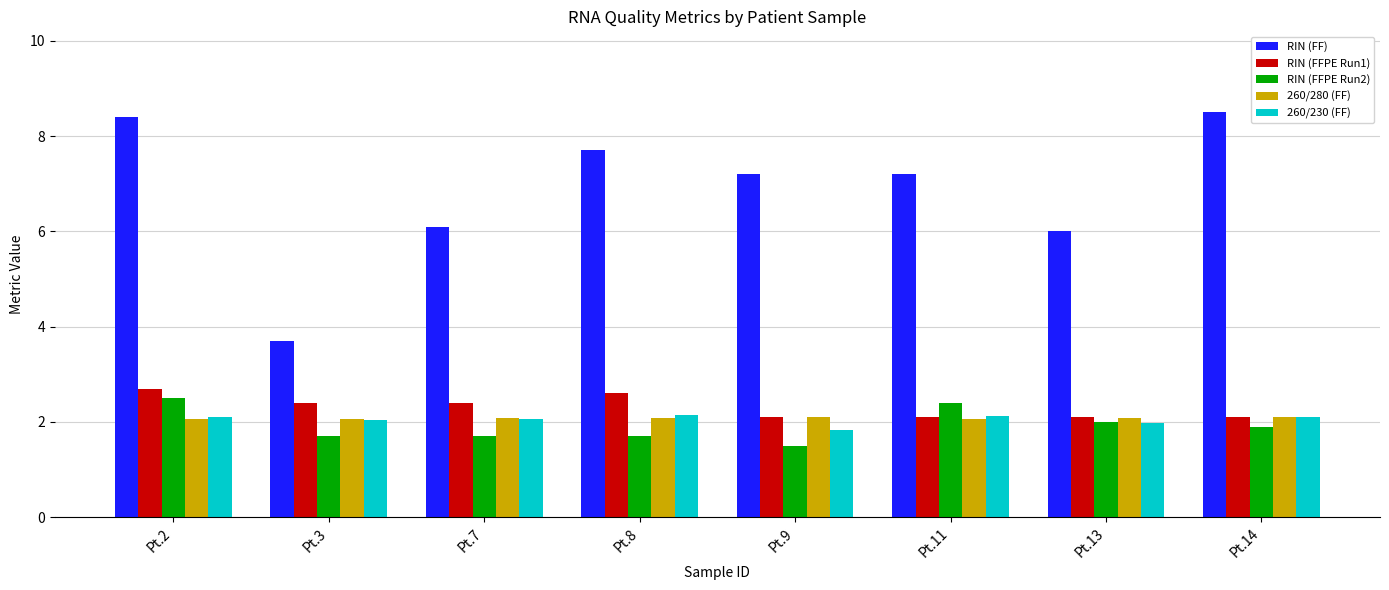

Which series has the widest spread of values?

RIN (FF)